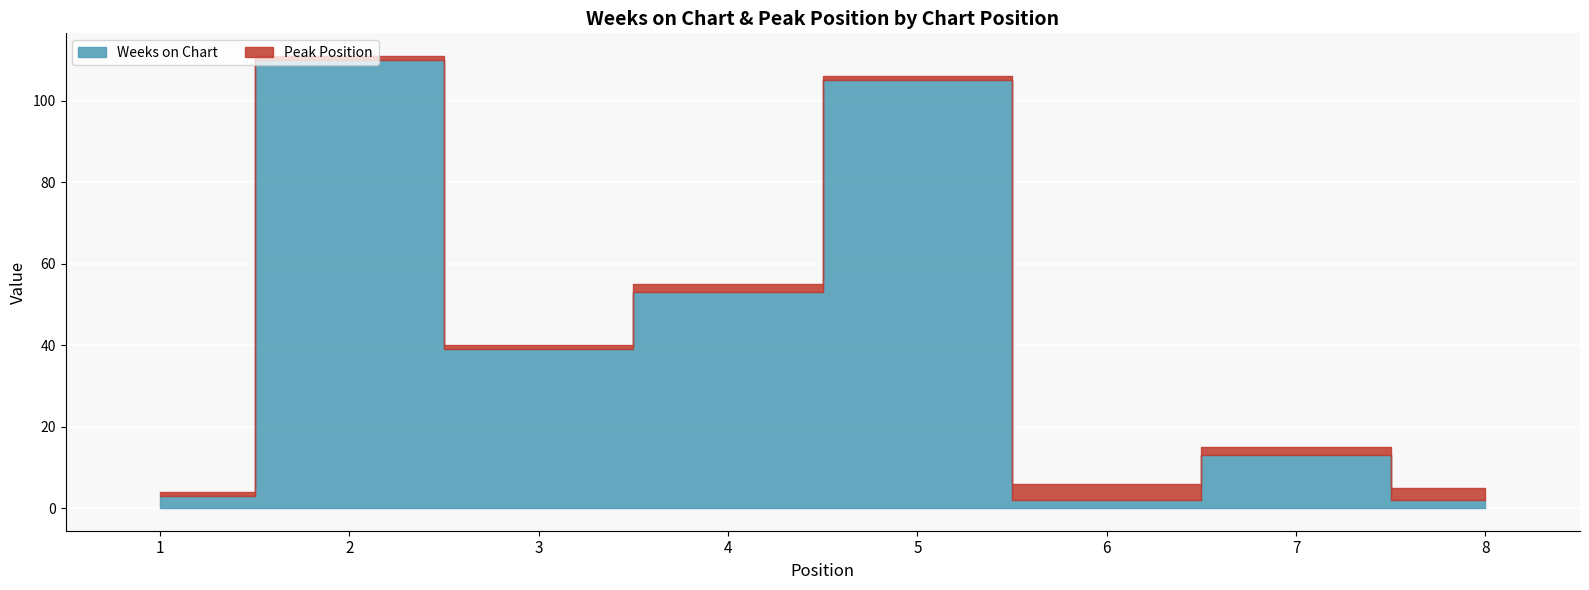

Which series has the largest range (max minus min)?

Weeks on Chart